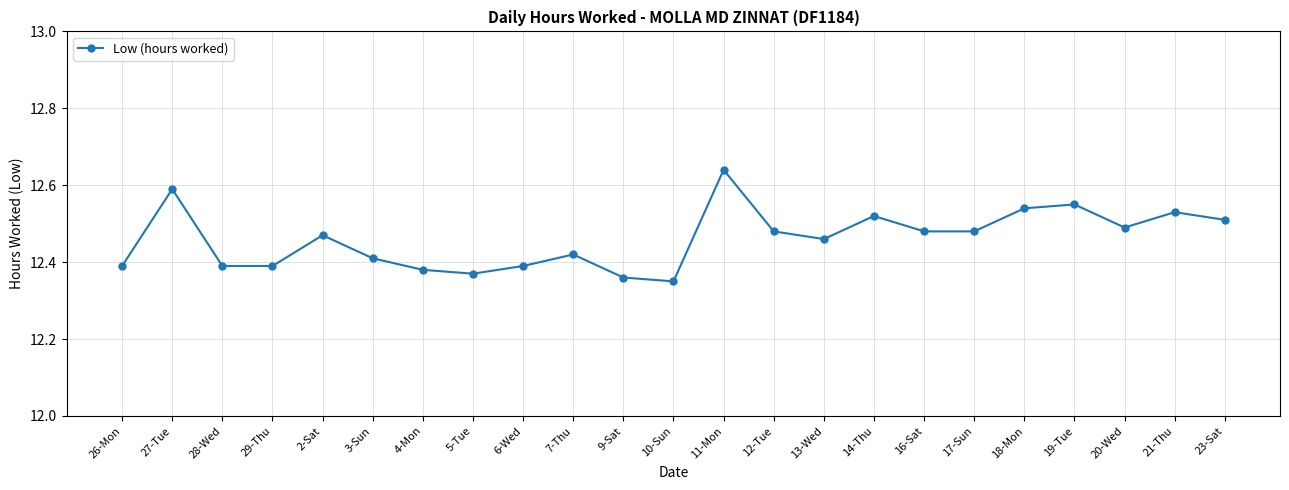

Which label corresponds to the largest value in the chart?

11-Mon